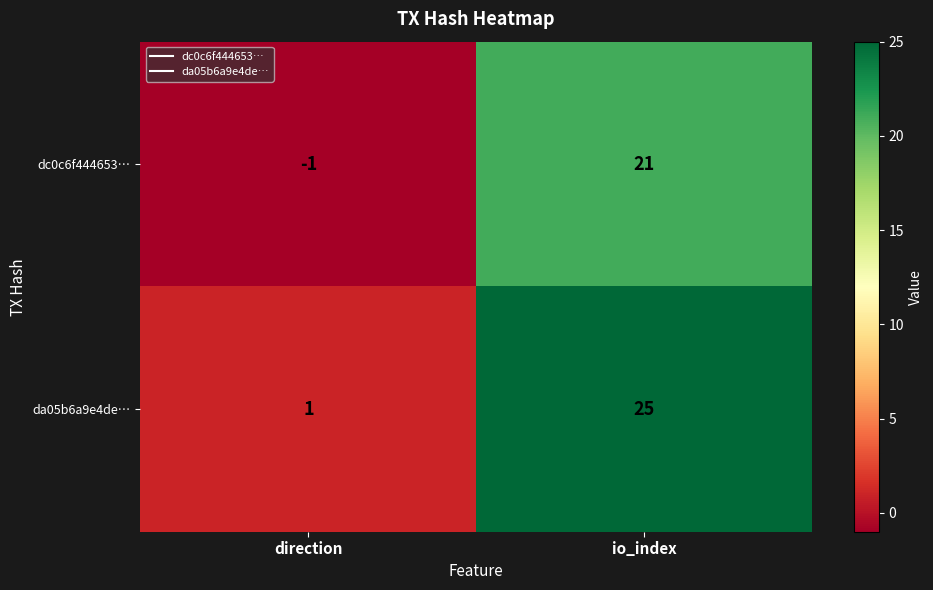

At how many categories does at least one series exceed 19?

1